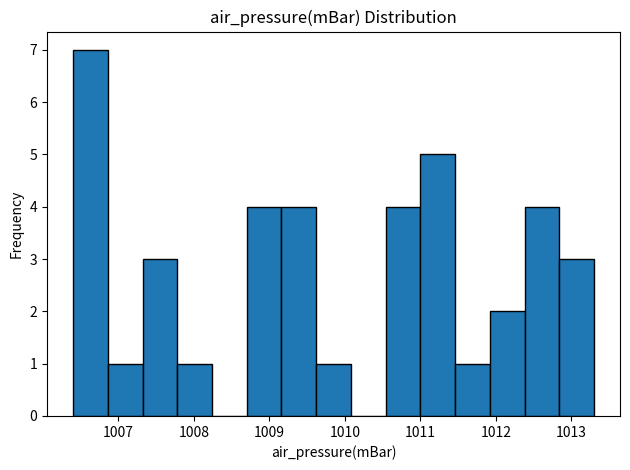

Reading left to right, list every bar in this chart as the range it spans on the x-axis followed by its height. Neither the bar edges nor the heights are printed on the chart, so give them approximately, as read against the axes.

1006.40 to 1006.86: 7
1006.86 to 1007.32: 1
1007.32 to 1007.78: 3
1007.78 to 1008.24: 1
1008.24 to 1008.70: 0
1008.70 to 1009.16: 4
1009.16 to 1009.62: 4
1009.62 to 1010.08: 1
1010.08 to 1010.54: 0
1010.54 to 1011.00: 4
1011.00 to 1011.46: 5
1011.46 to 1011.92: 1
1011.92 to 1012.38: 2
1012.38 to 1012.84: 4
1012.84 to 1013.30: 3